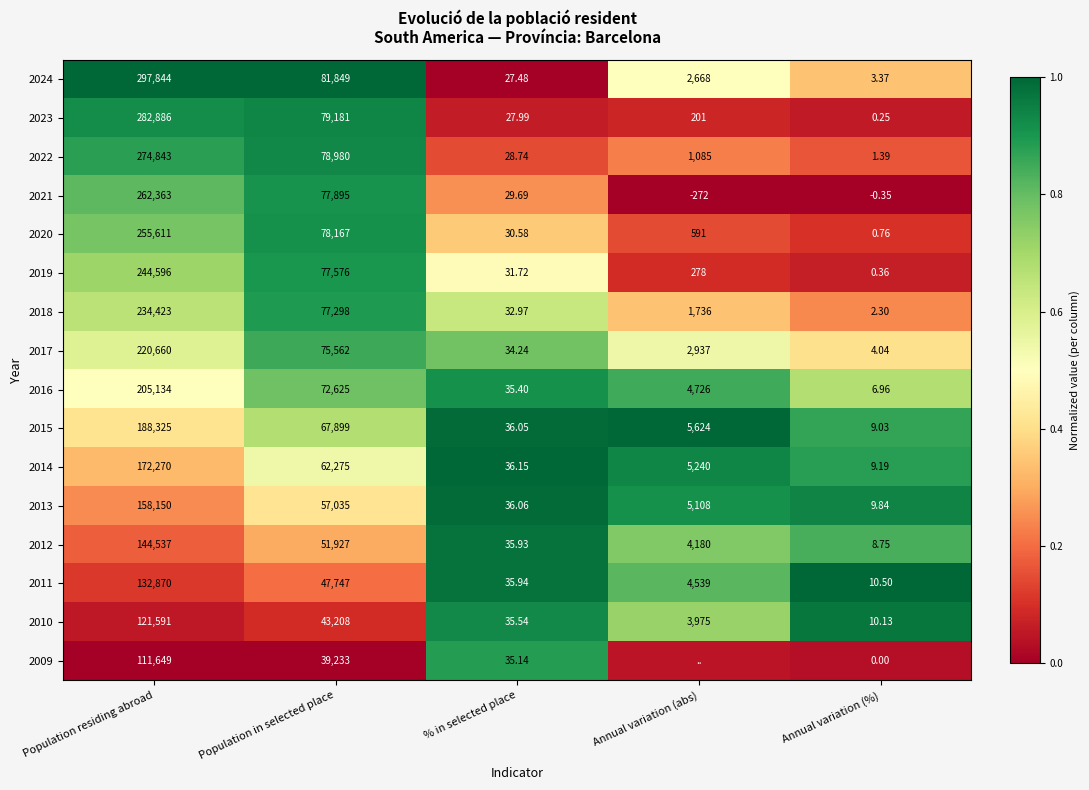

How many categories are shown in the chart?

5